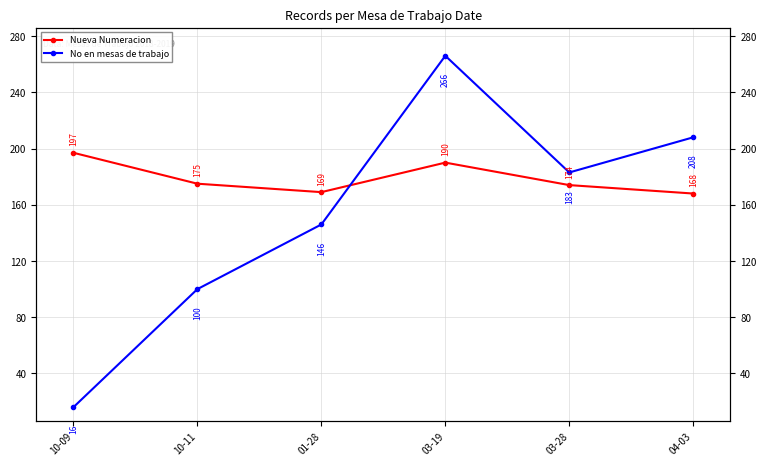

Is this an area chart (filled region under the line)?

No